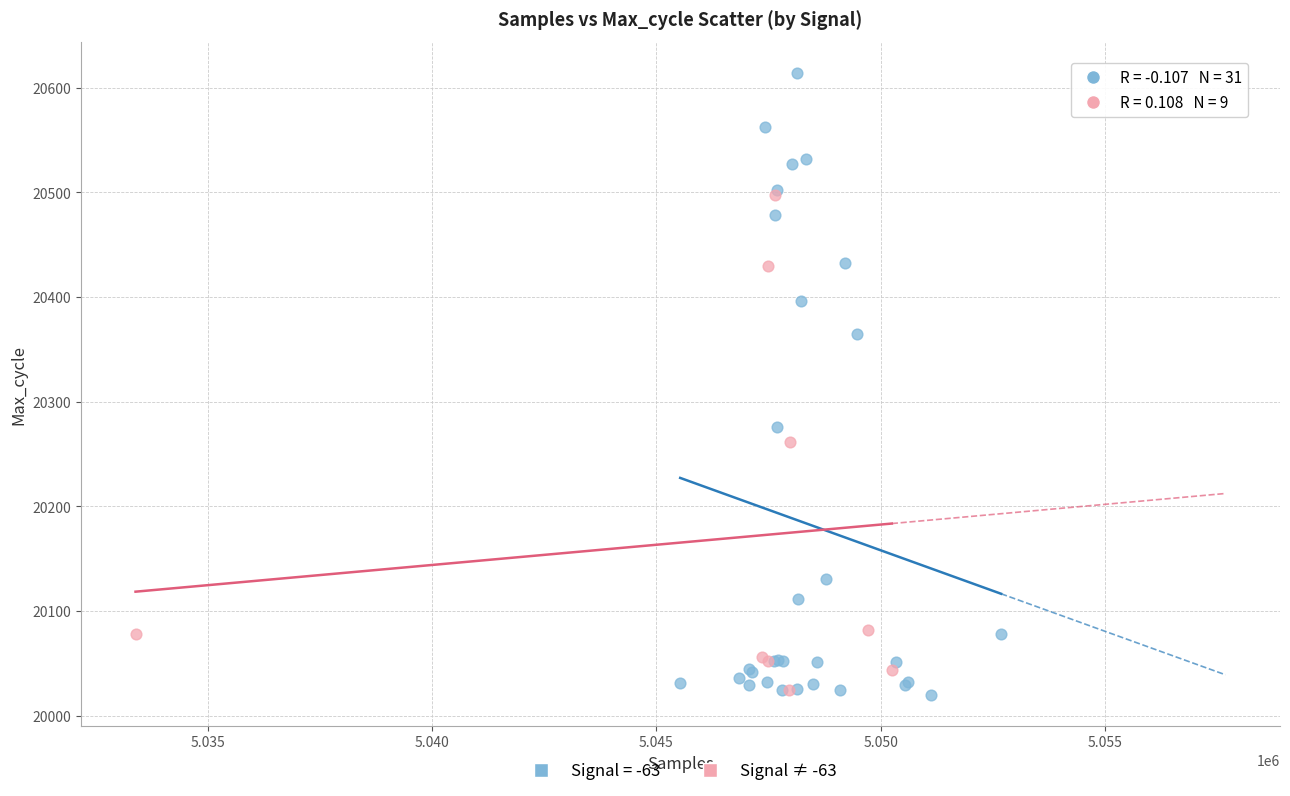

Which series contains the highest Y value?

Signal = -63